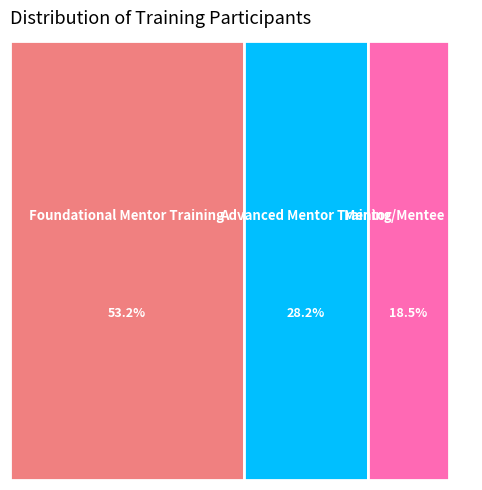

What is the largest slice in the pie chart?

Foundational Mentor Training